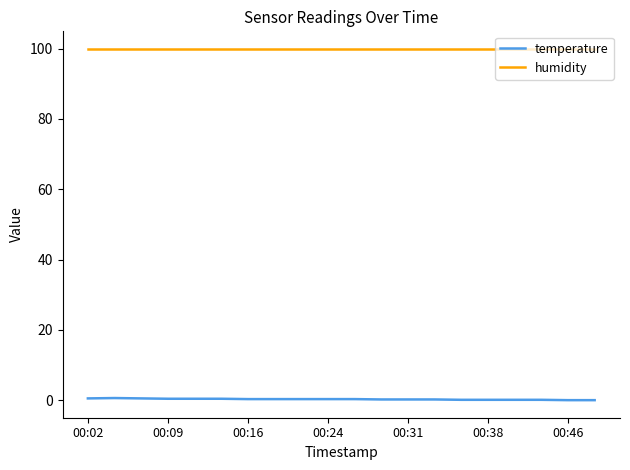

Rank the series by their maximum value, from lowest to highest.

temperature, humidity